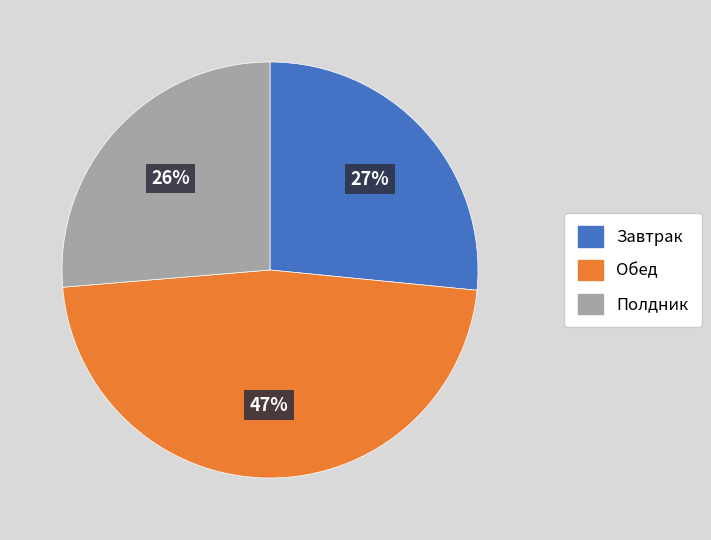

What is the largest slice in the pie chart?

Обед